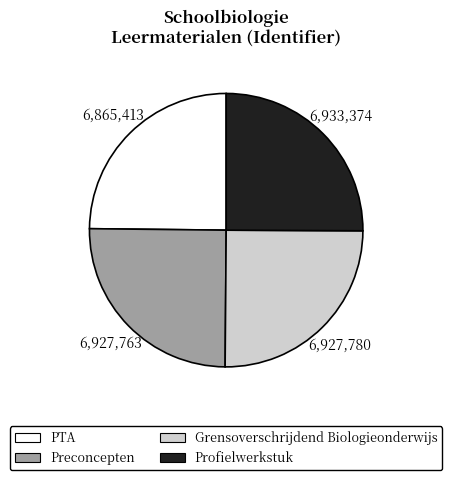

Approximately how many times larger is the value at Preconcepten compared to Grensoverschrijdend Biologieonderwijs?

1.0